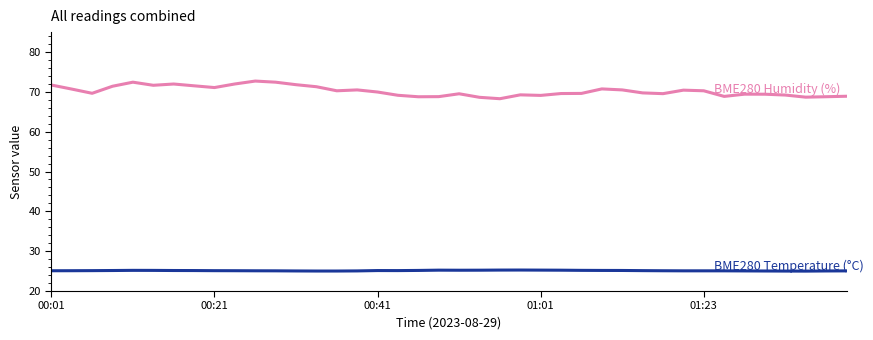

What is the smallest value displayed?

25.0